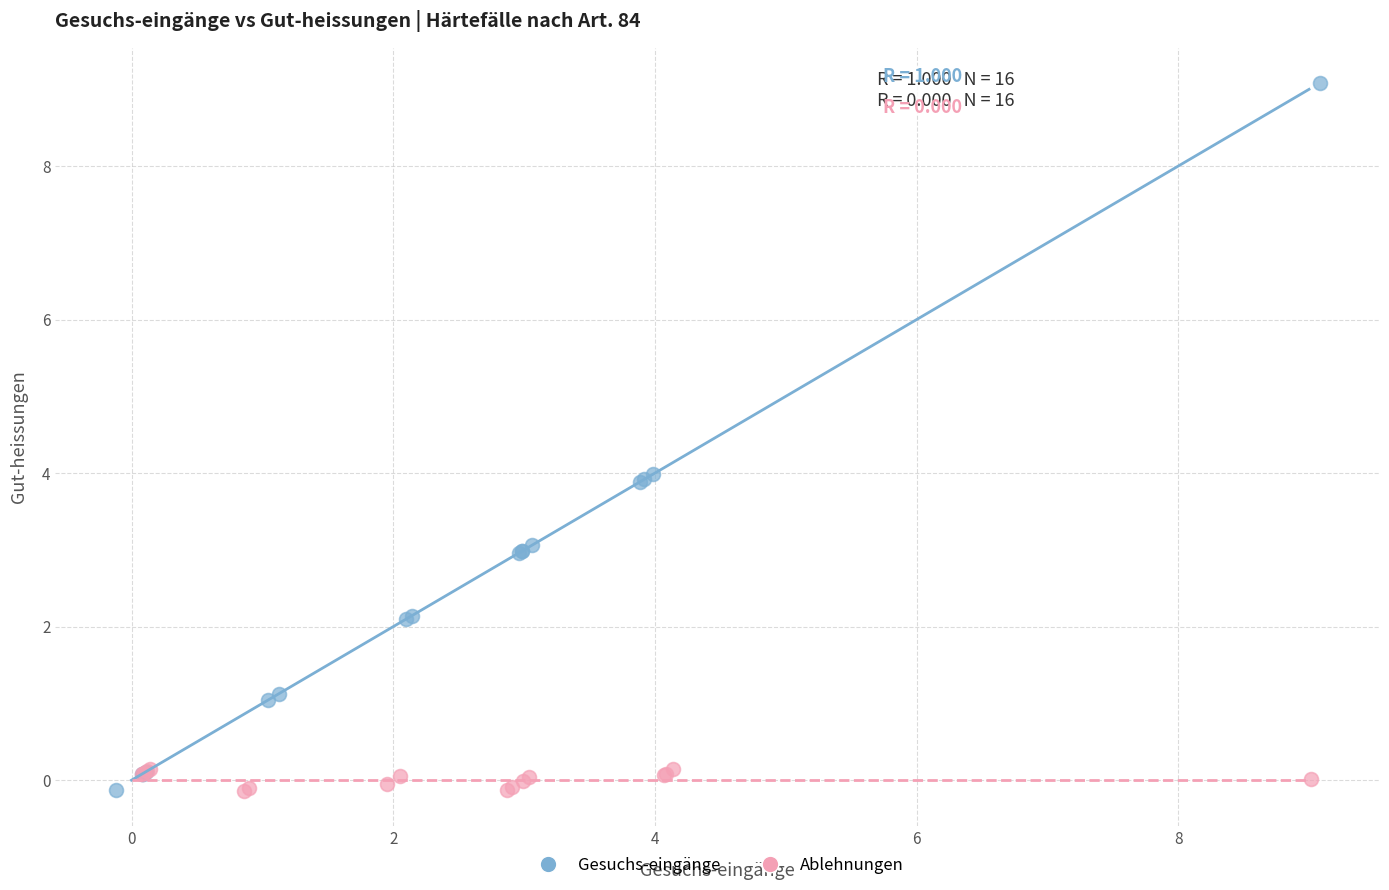

Which series reaches the maximum Y coordinate?

Gesuchs-eingänge